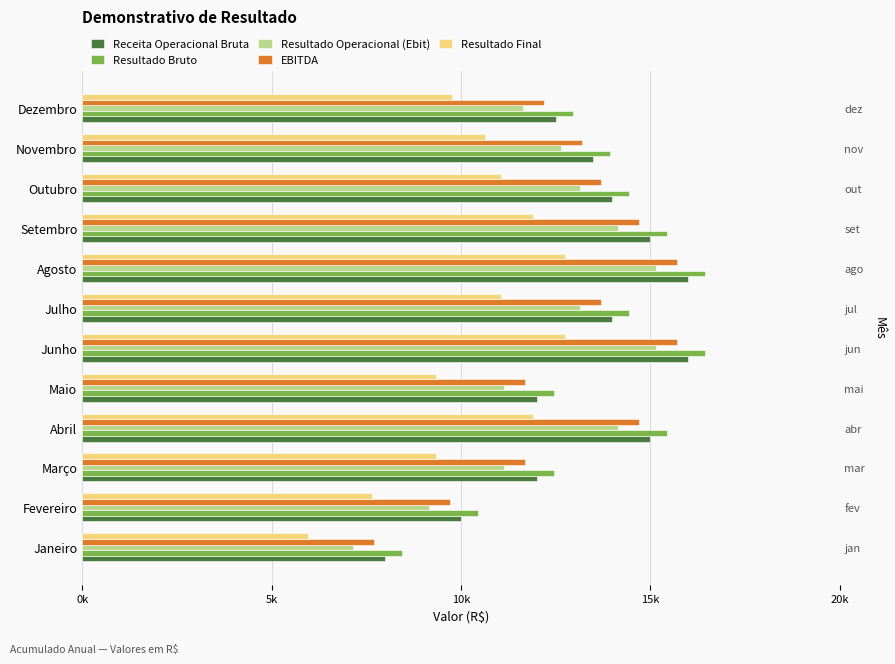

Between Junho and Novembro, which series saw the biggest shift?

Receita Operacional Bruta